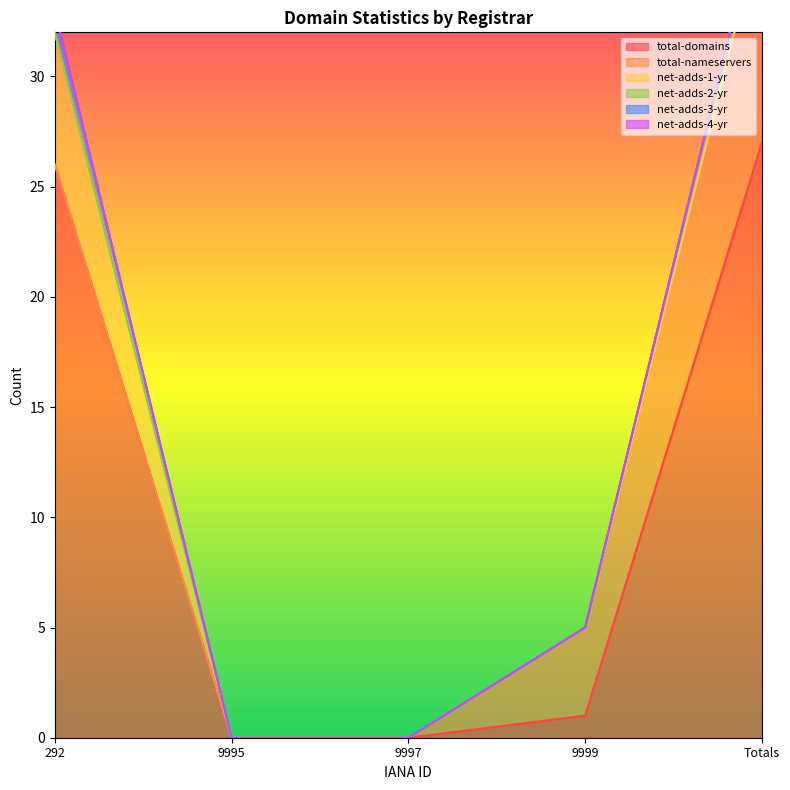

Between 292 and 9997, which series saw the biggest shift?

total-domains